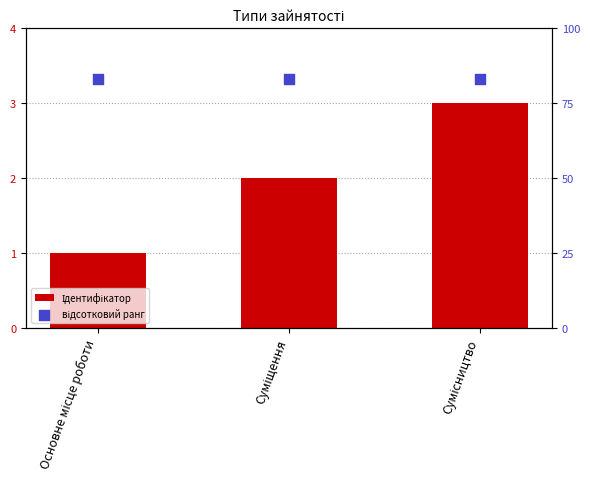

At how many categories does at least one series exceed 12?

3